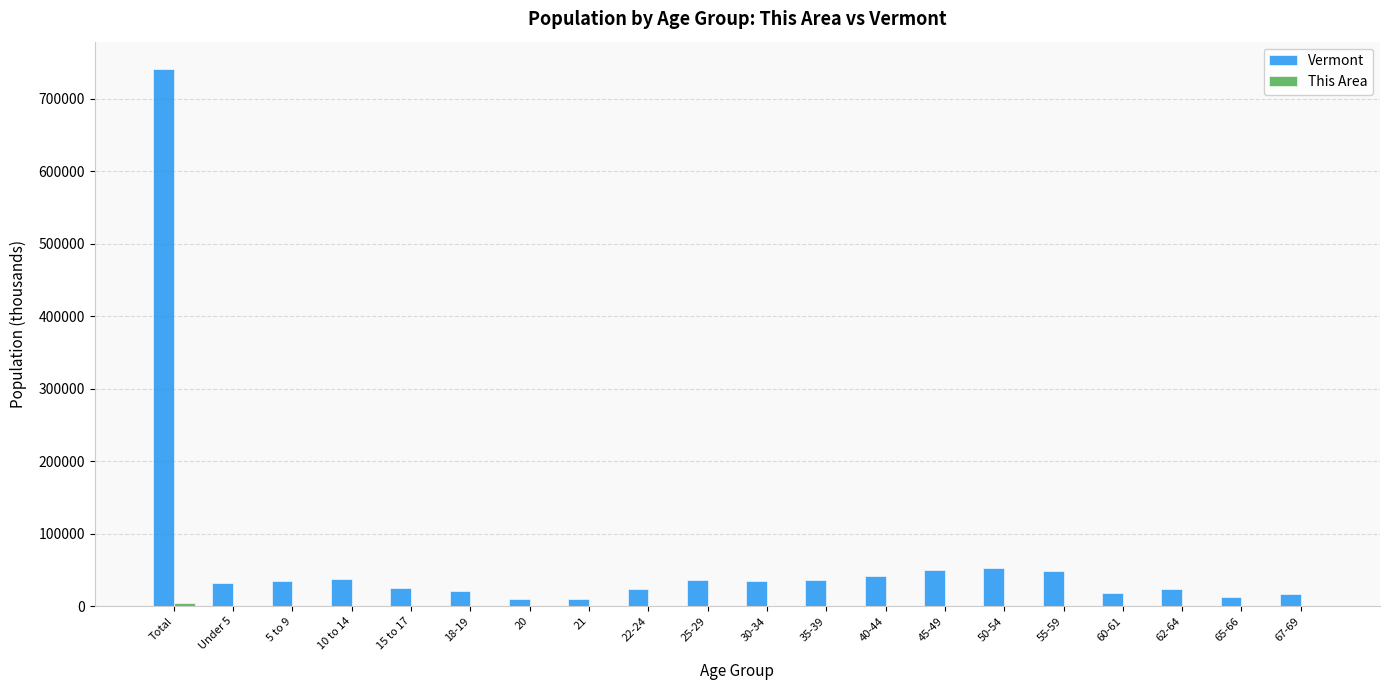

What is the total value across all series at 25-29?

35723